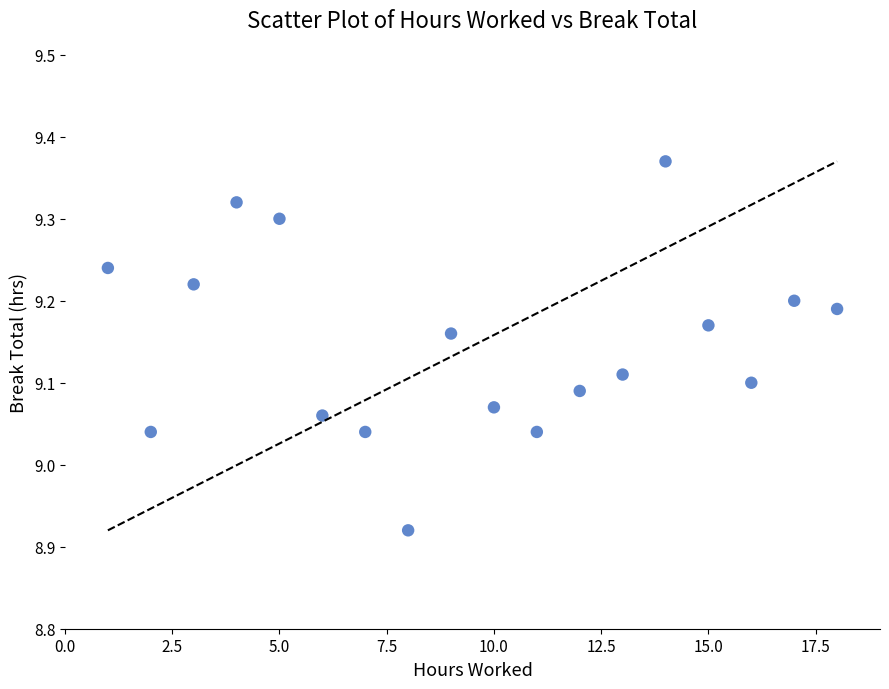

What is the range of X values (max minus min)?

17.0